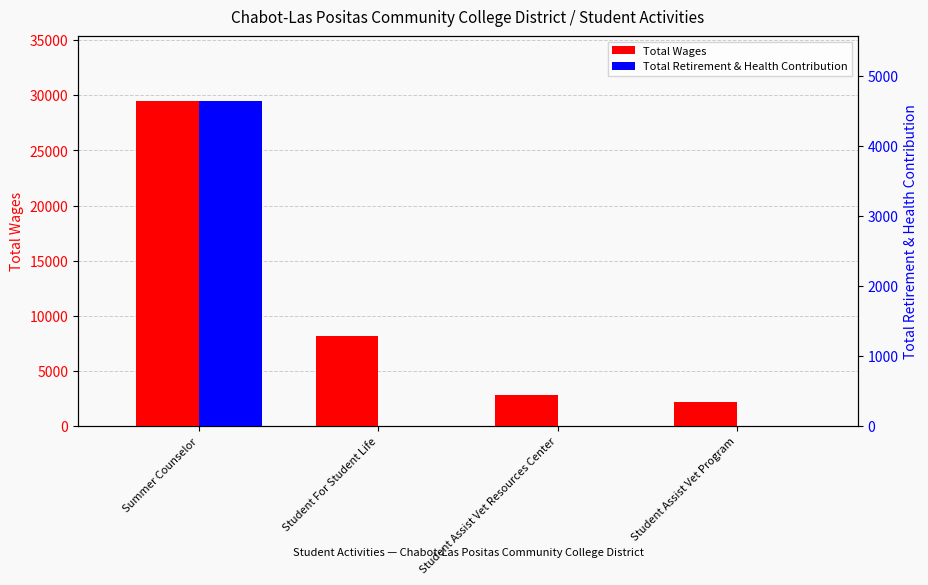

True or false: Total Retirement & Health Contribution has a value of -1431 at Student Assist Vet Program.

False